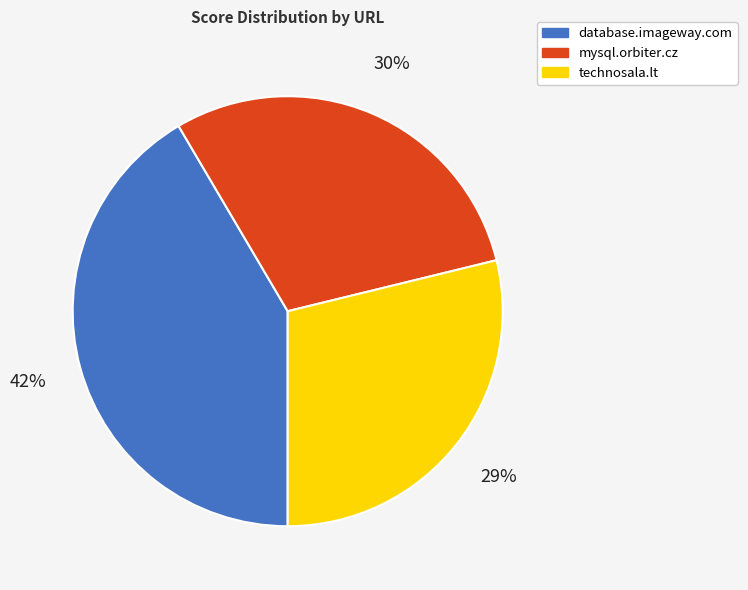

Which category has the smallest portion of the pie?

technosala.lt